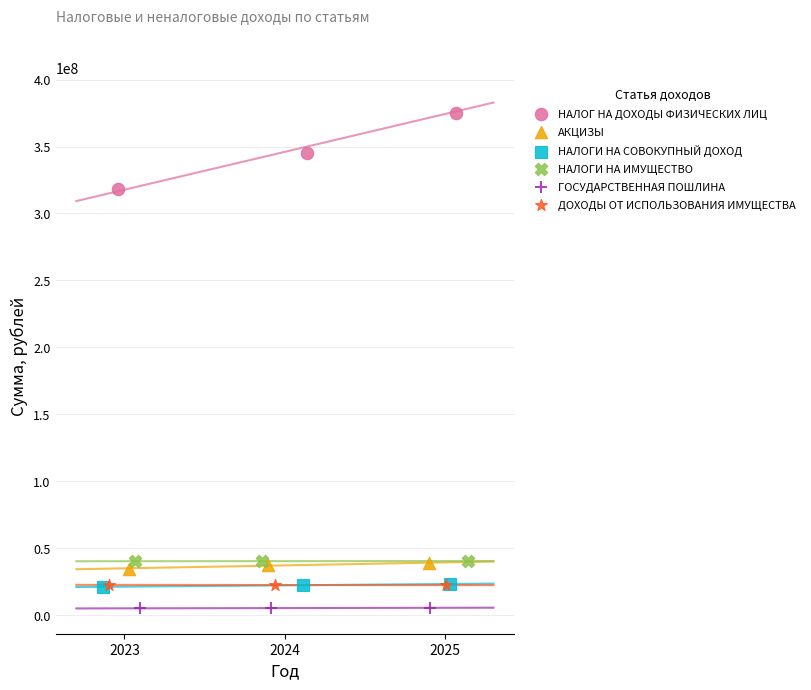

Which series contains the lowest Y value?

ГОСУДАРСТВЕННАЯ ПОШЛИНА